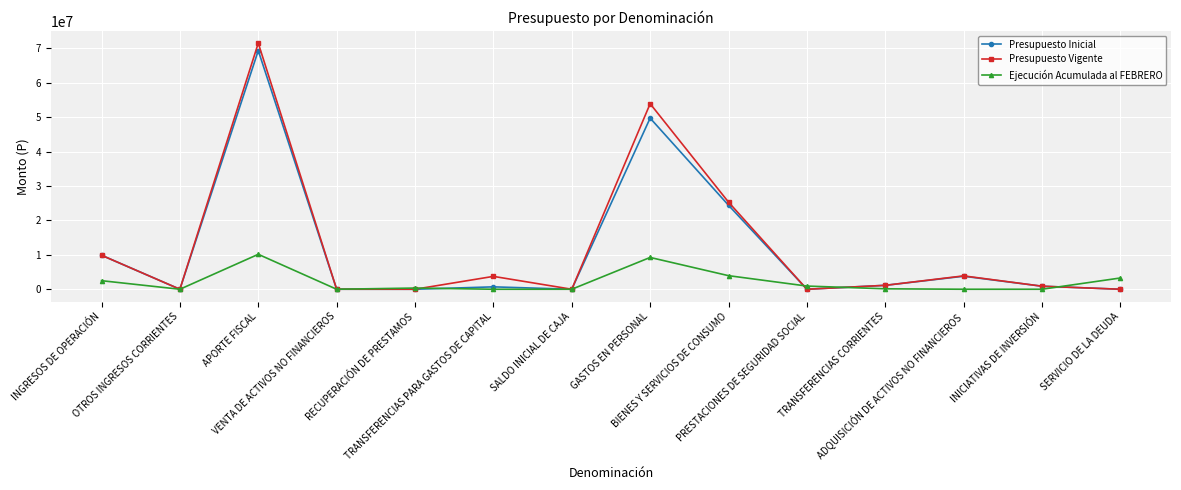

How many data points in Ejecución Acumulada al FEBRERO are less than 345389?

7